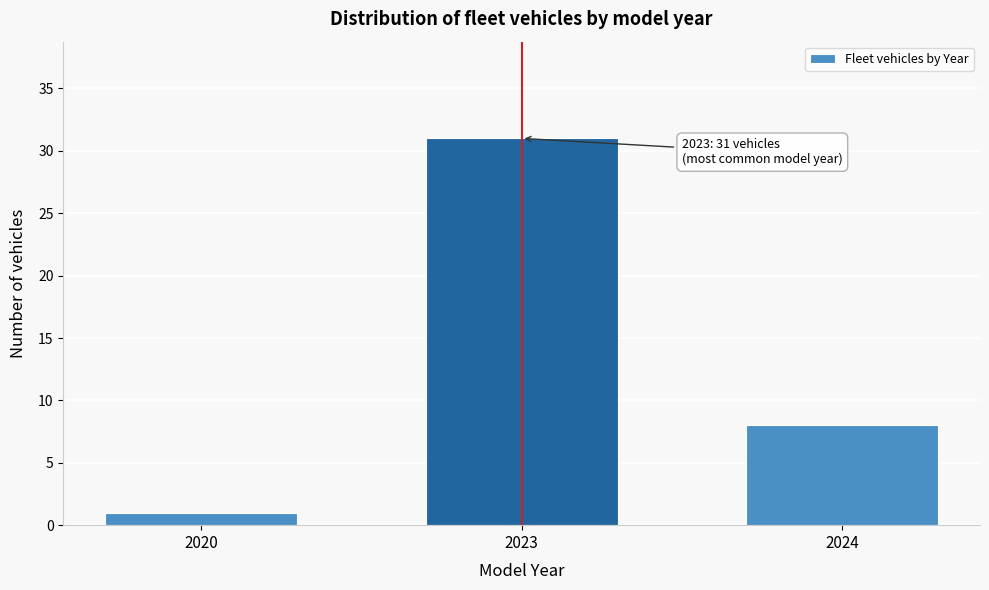

Reading left to right, transcribe all the data shown in this chart.

1	31	8